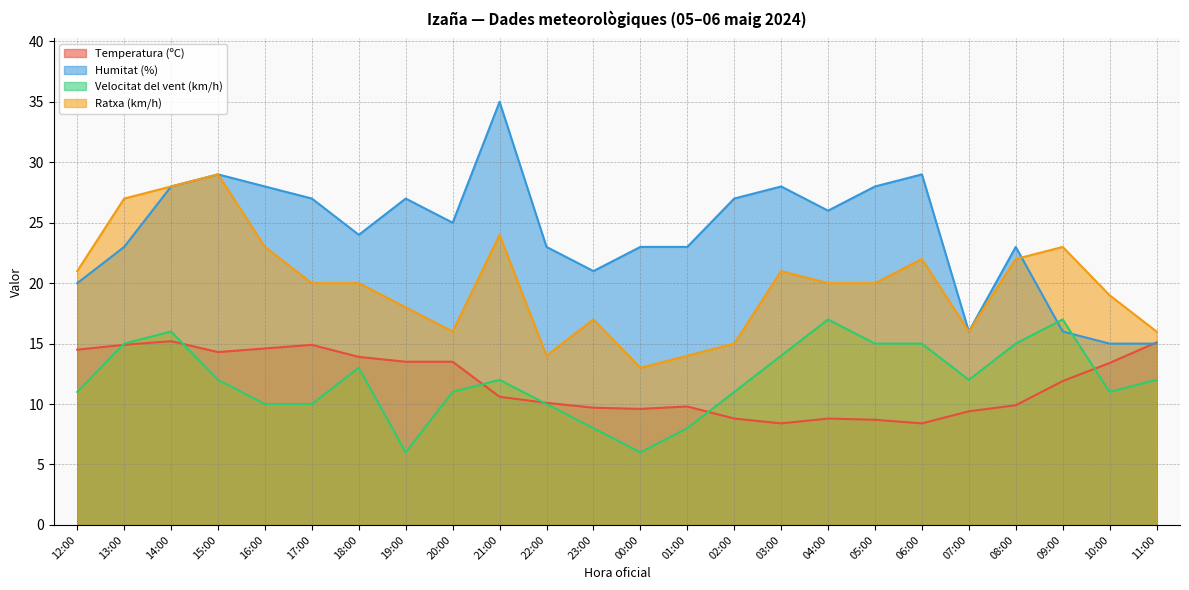

Which series has the widest spread of values?

Humitat (%)